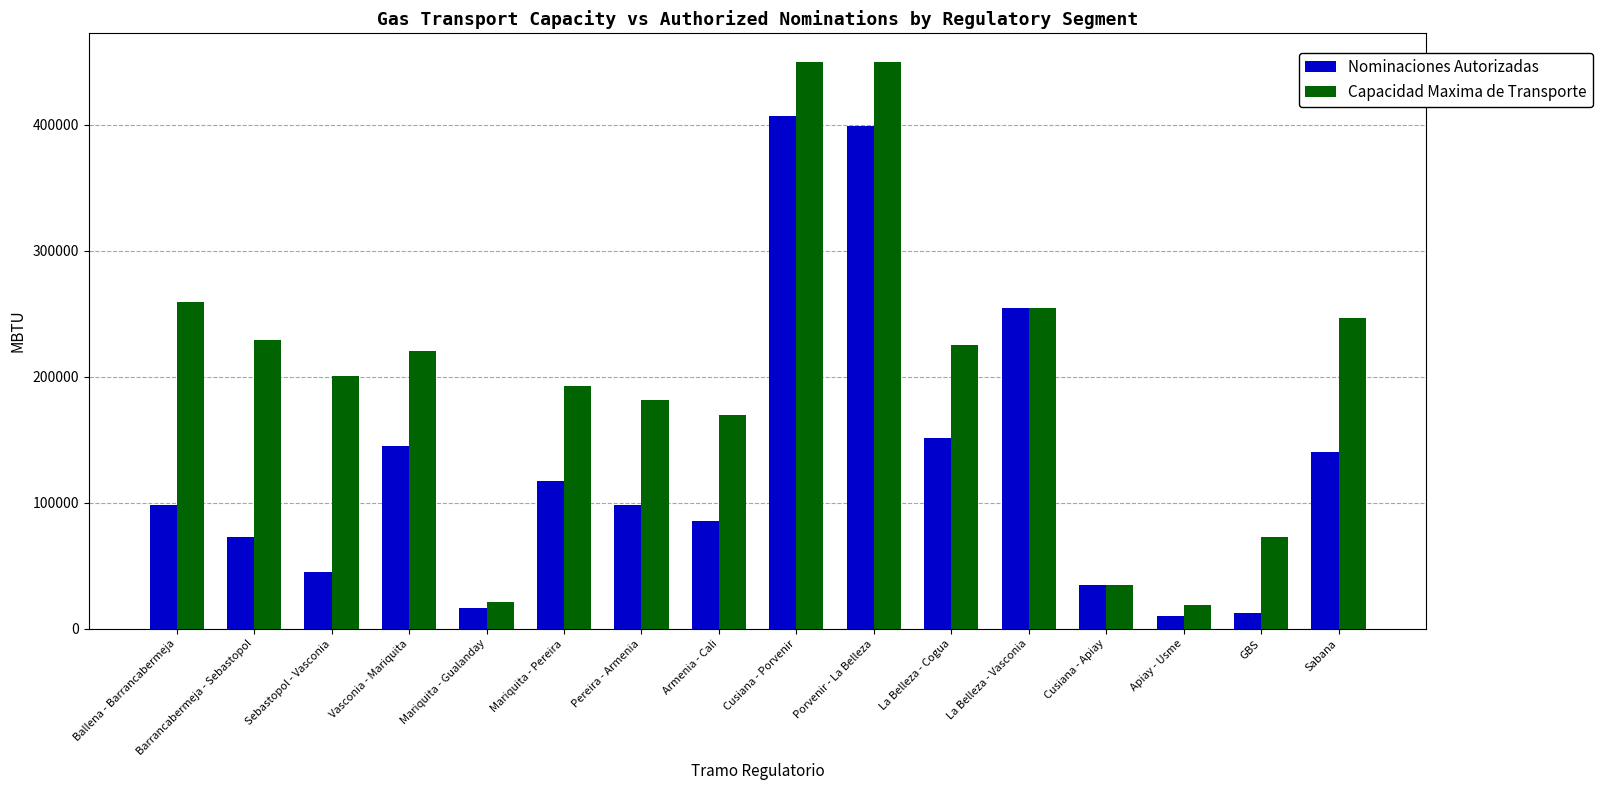

Is it true that Capacidad Maxima de Transporte equals 348924.7 at Barrancabermeja - Sebastopol?

False